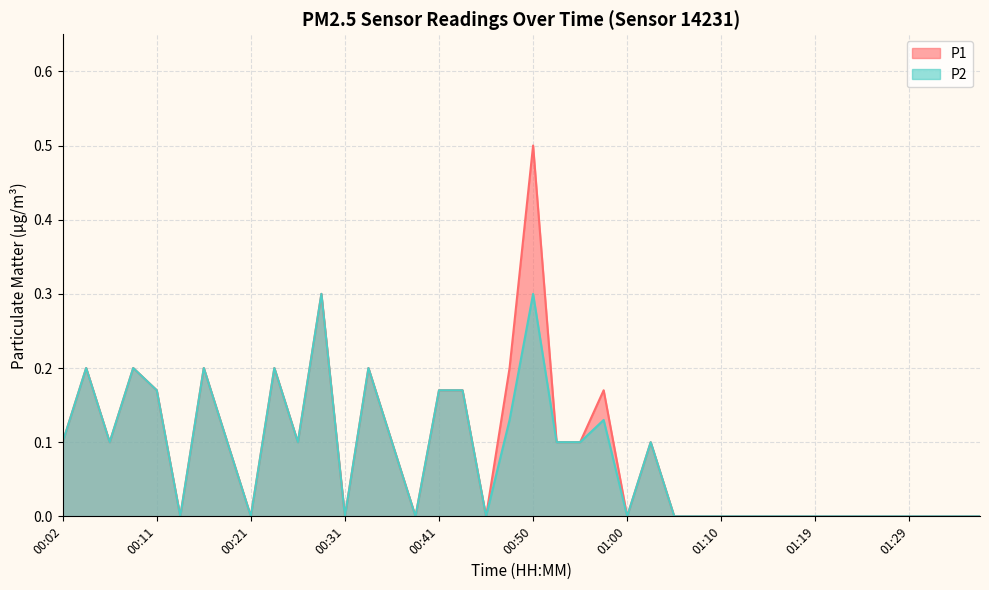

Rank the categories by P1 value from lowest to highest.

00:14, 00:21, 00:31, 00:38, 00:45, 01:00, 01:05, 01:07, 01:10, 01:12, 01:15, 01:17, 01:19, 01:22, 01:24, 01:27, 01:29, 01:32, 01:34, 01:36, 00:02, 00:07, 00:19, 00:26, 00:36, 00:53, 00:55, 01:02, 00:11, 00:41, 00:43, 00:58, 00:04, 00:09, 00:16, 00:24, 00:33, 00:48, 00:28, 00:50